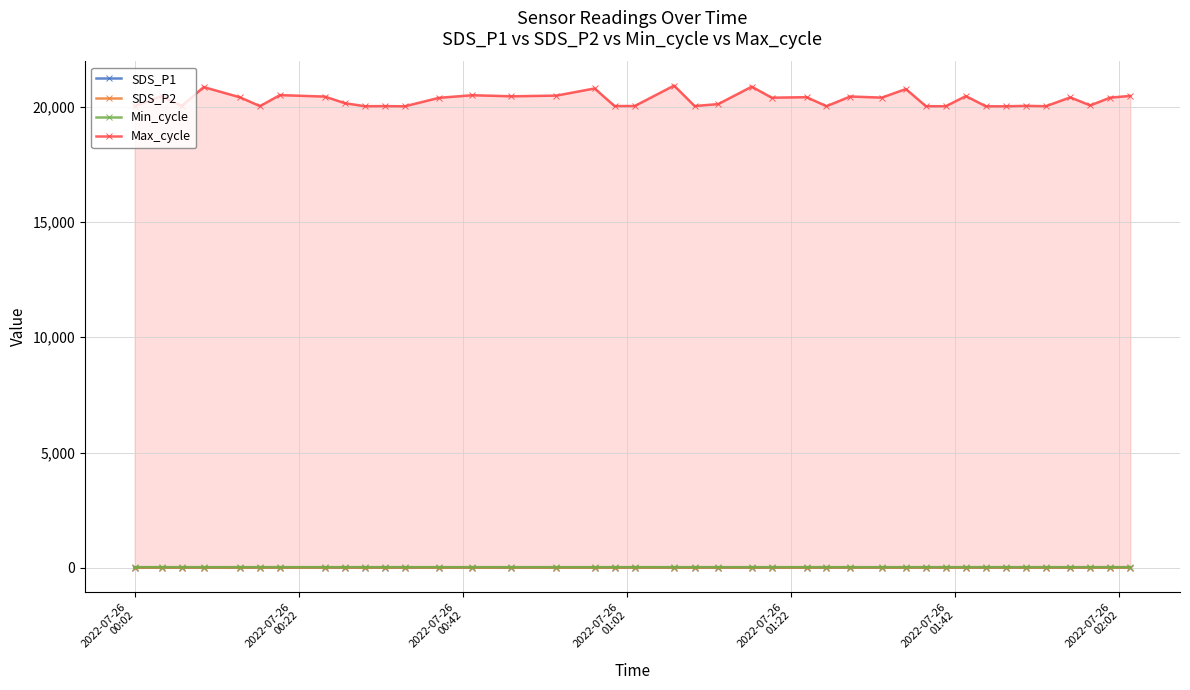

Which series has the largest total across all categories?

Max_cycle